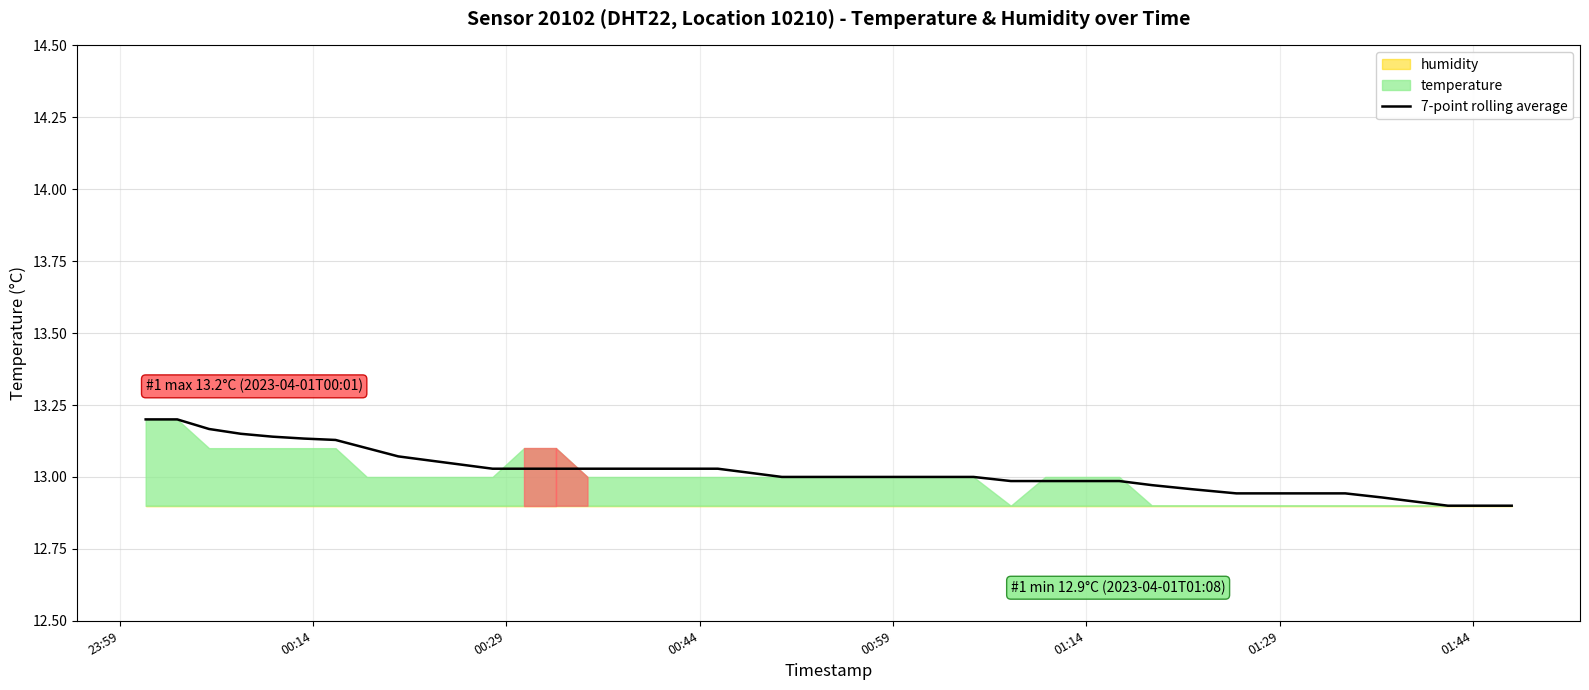

Which label corresponds to the largest value in the chart?

23:59